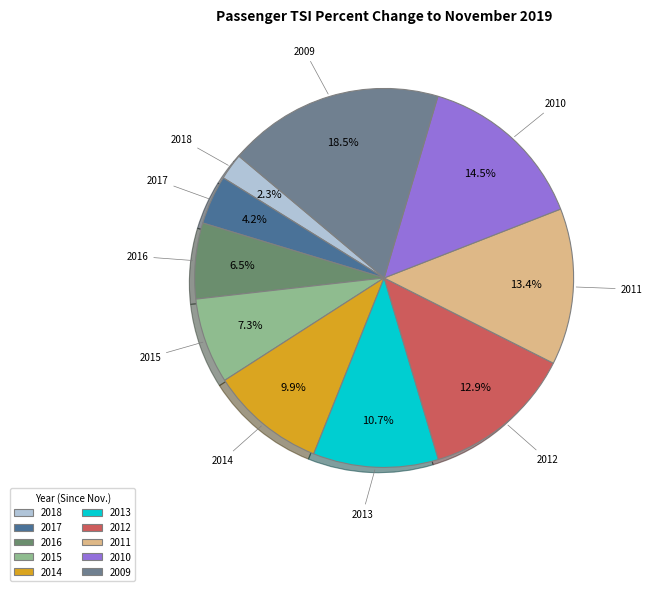

What percentage is NOT represented by 2018?

97.7%